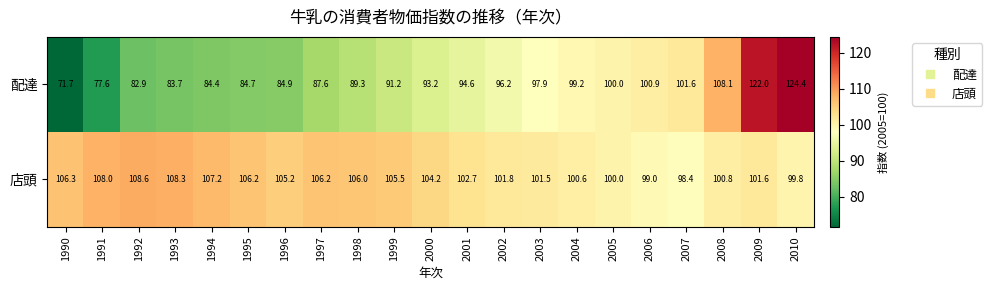

At which label does 配達 reach its peak?

2010